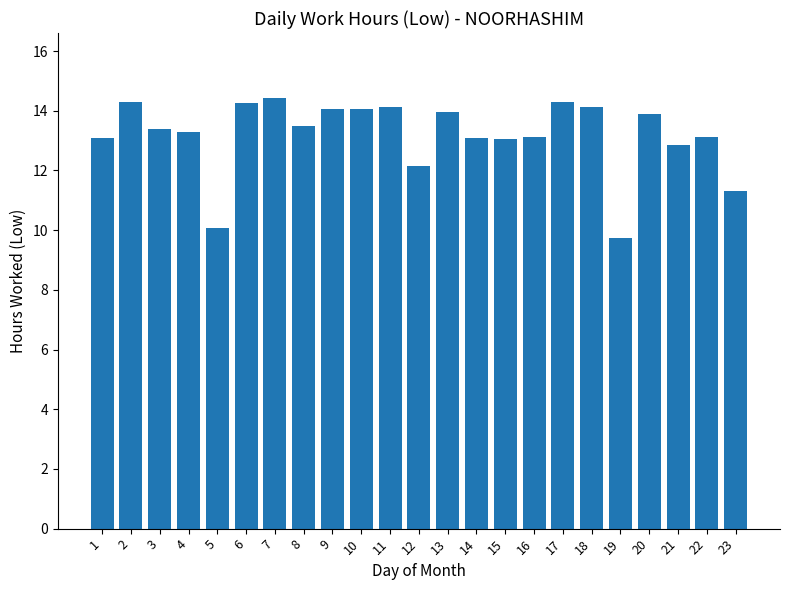

The chart shows a value of 13.5 at 8. True or false?

True